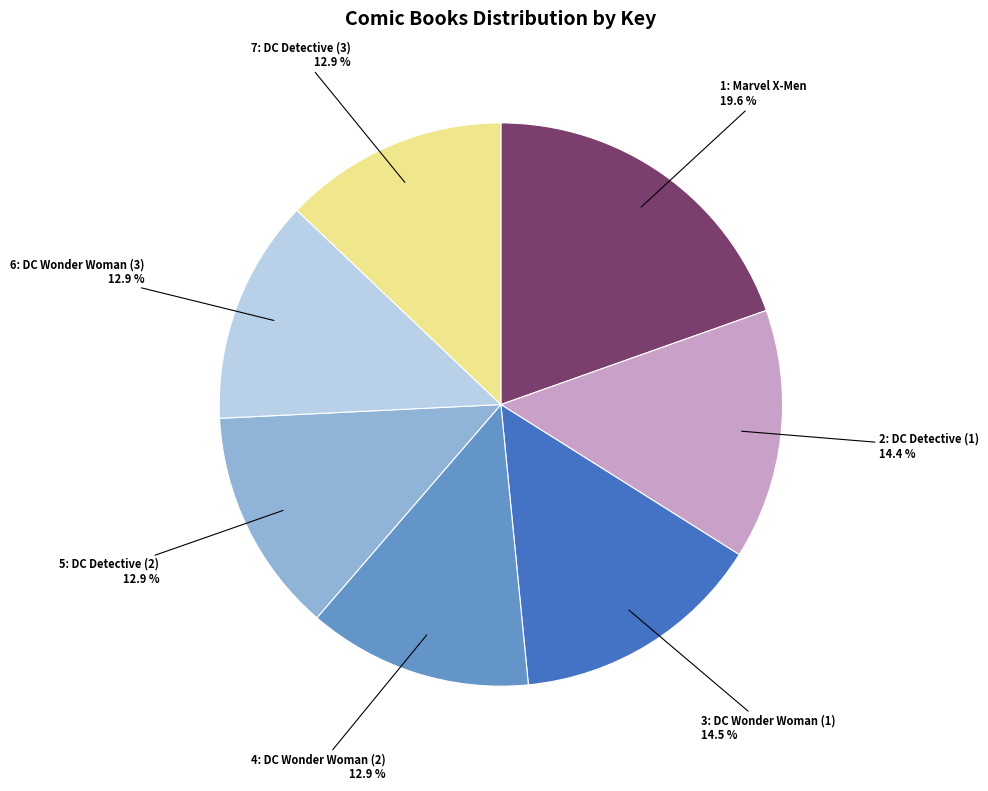

Between 4: DC Wonder Woman (2) and 1: Marvel X-Men, which is larger?

1: Marvel X-Men